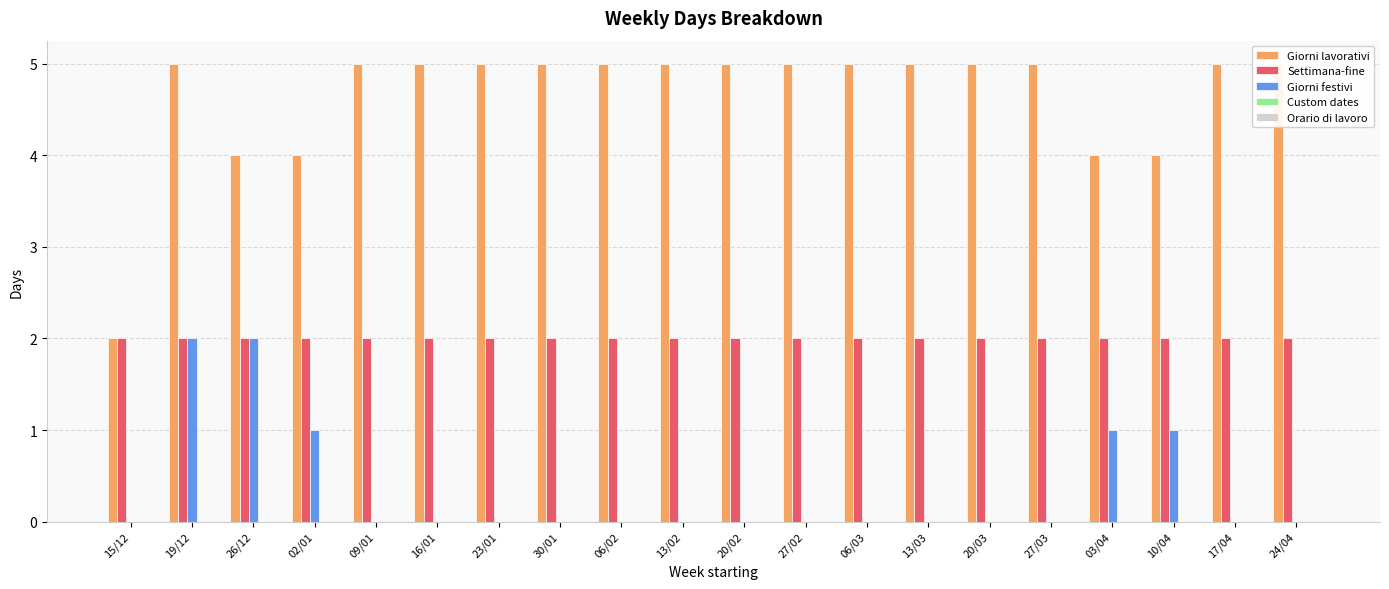

Is it true that Giorni lavorativi equals 6 at 10/04?

False